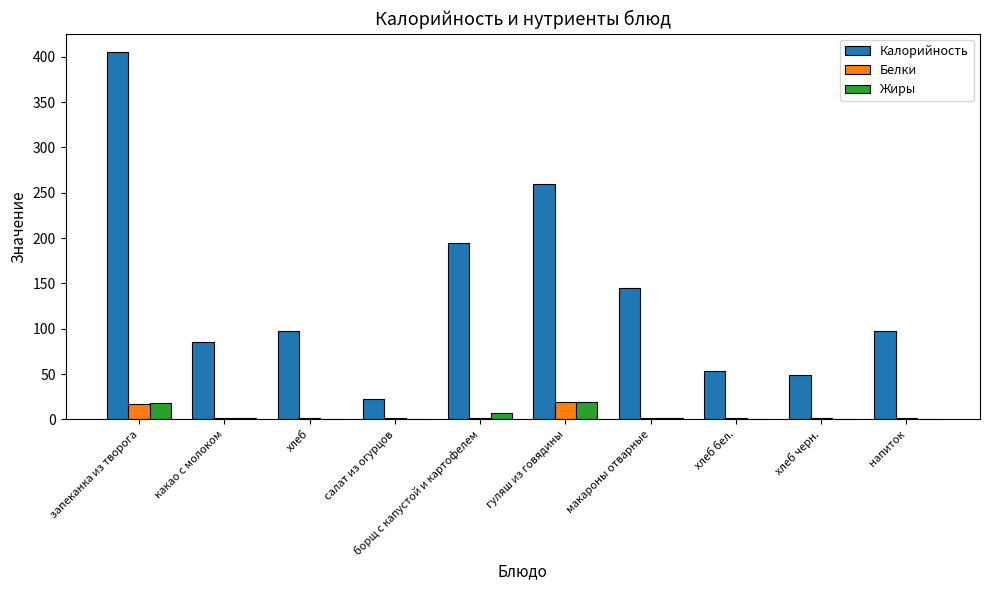

Which series changed the most between какао с молоком and хлеб черн.?

Калорийность